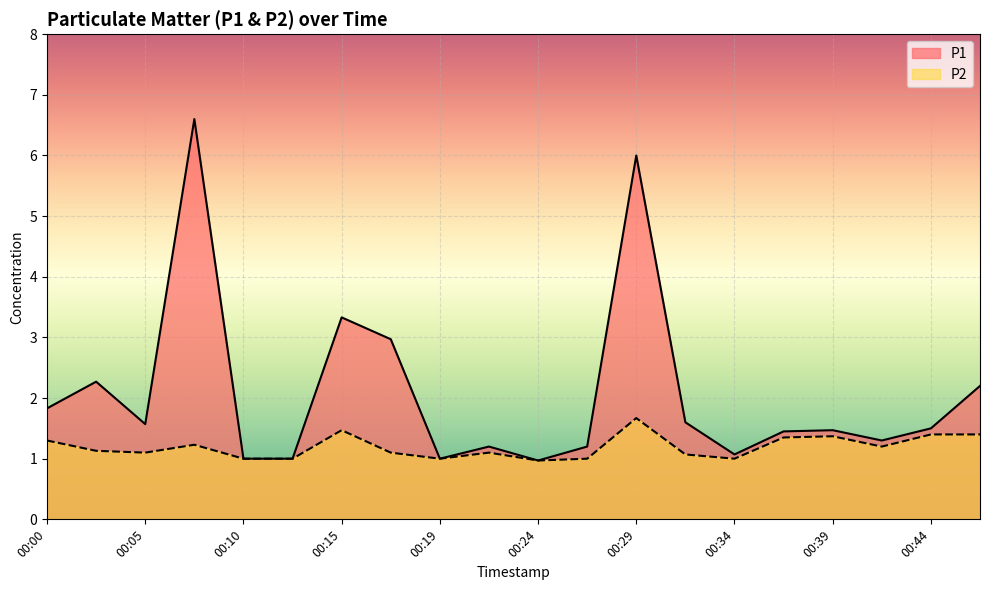

What is the greatest value displayed?

6.6